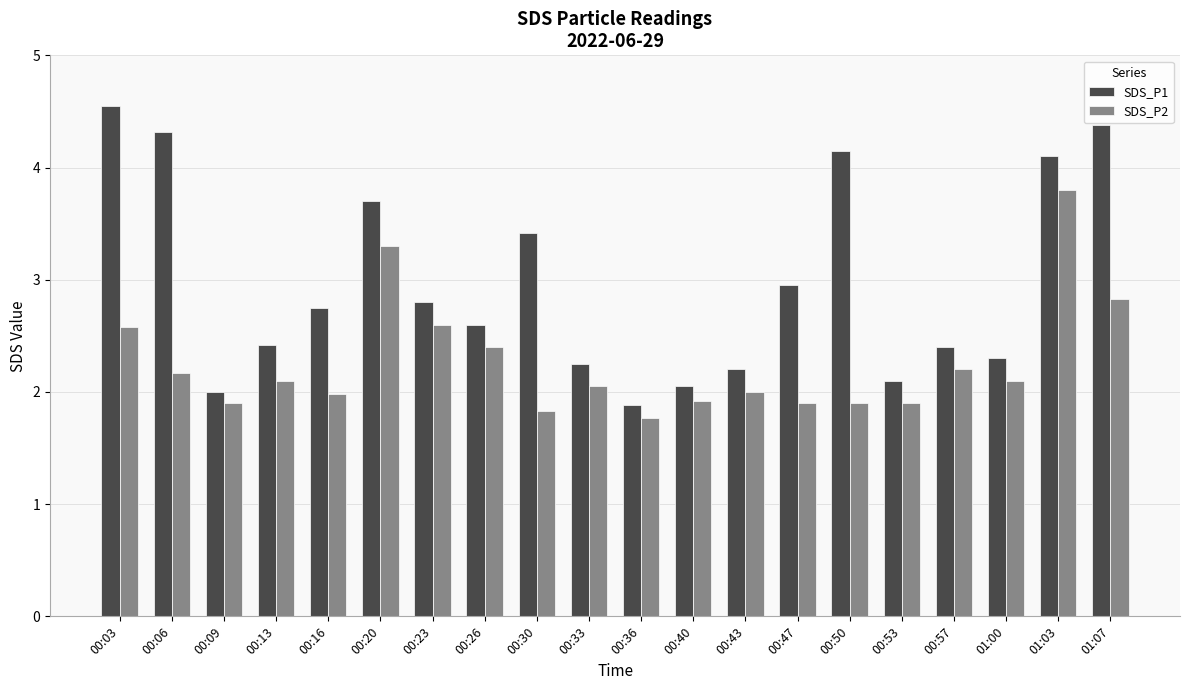

Rank the series at 01:07 from highest to lowest value.

SDS_P1, SDS_P2